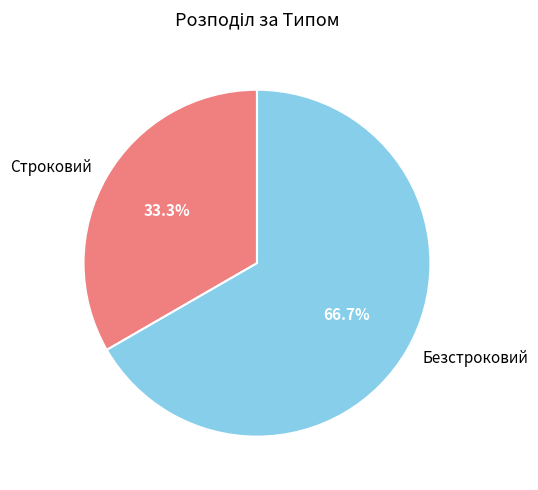

To the nearest percent, what is the combined percentage of Безстроковий and Строковий?

100%